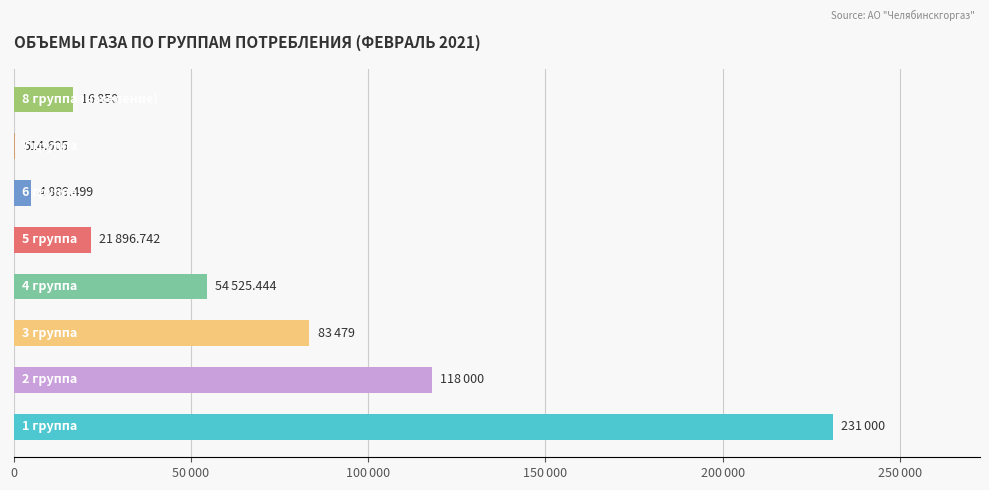

Are the bars horizontal?

Yes